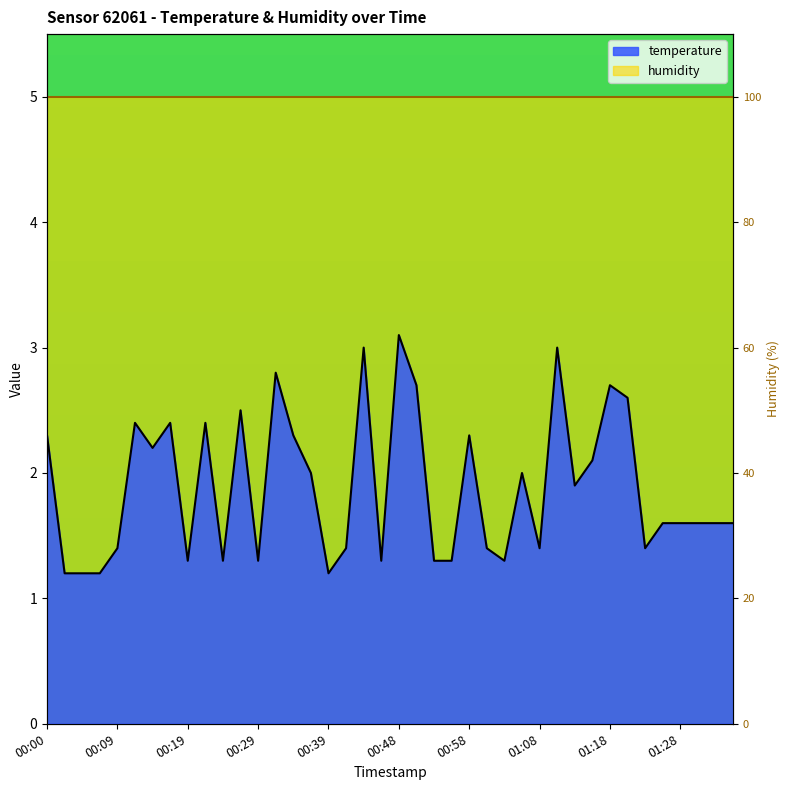

Read the value at 00:39.

1.2